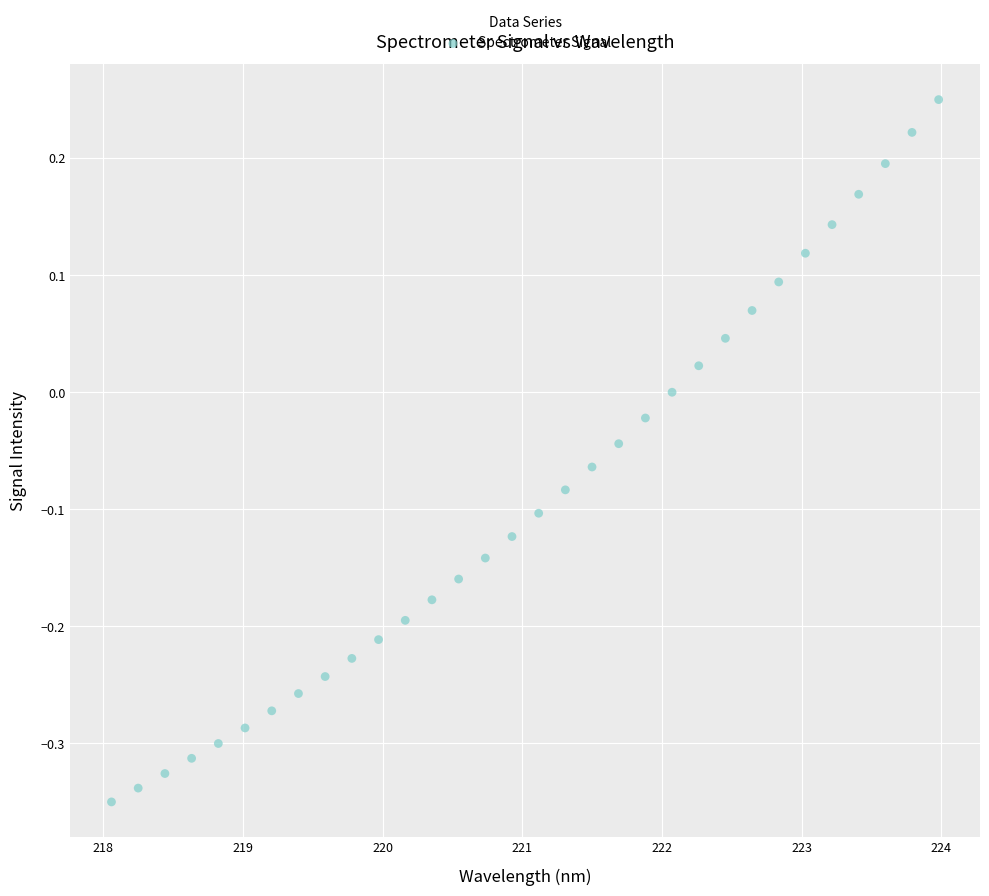

What is the range of X values (max minus min)?

5.9